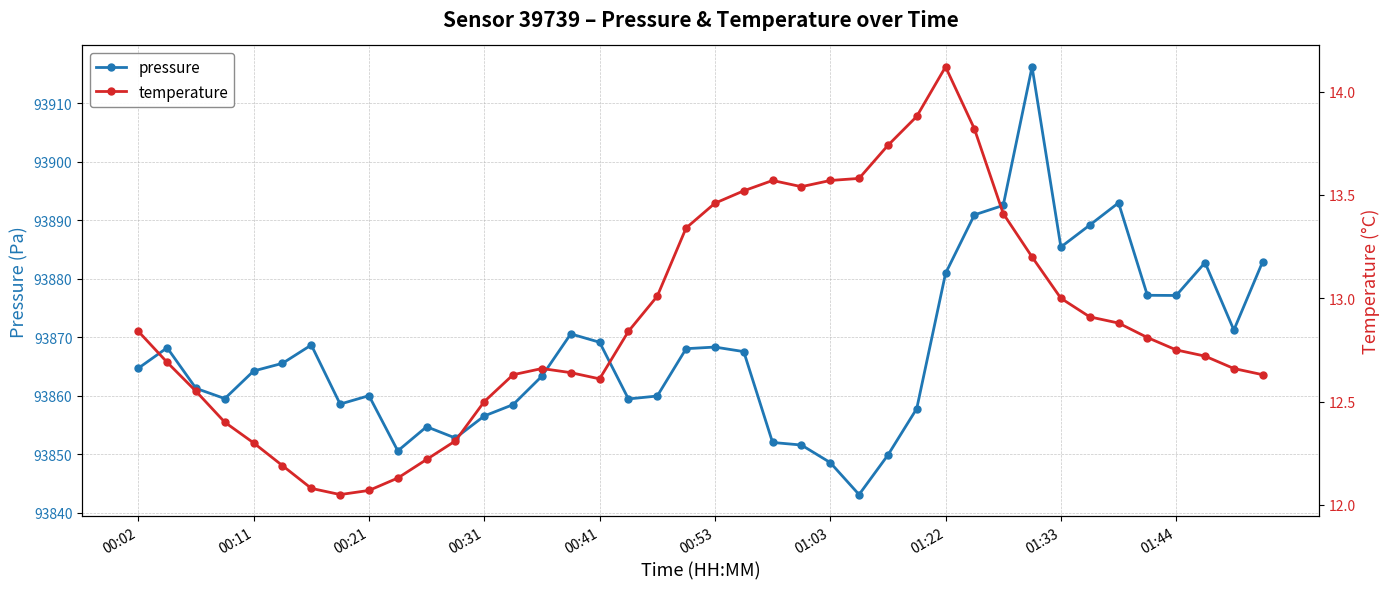

Which series has the widest spread of values?

pressure